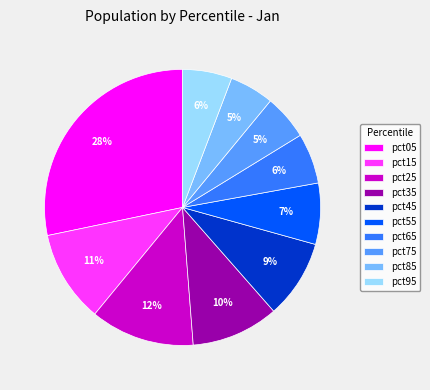

Is the sum of pct35 and pct95 greater than half?

No